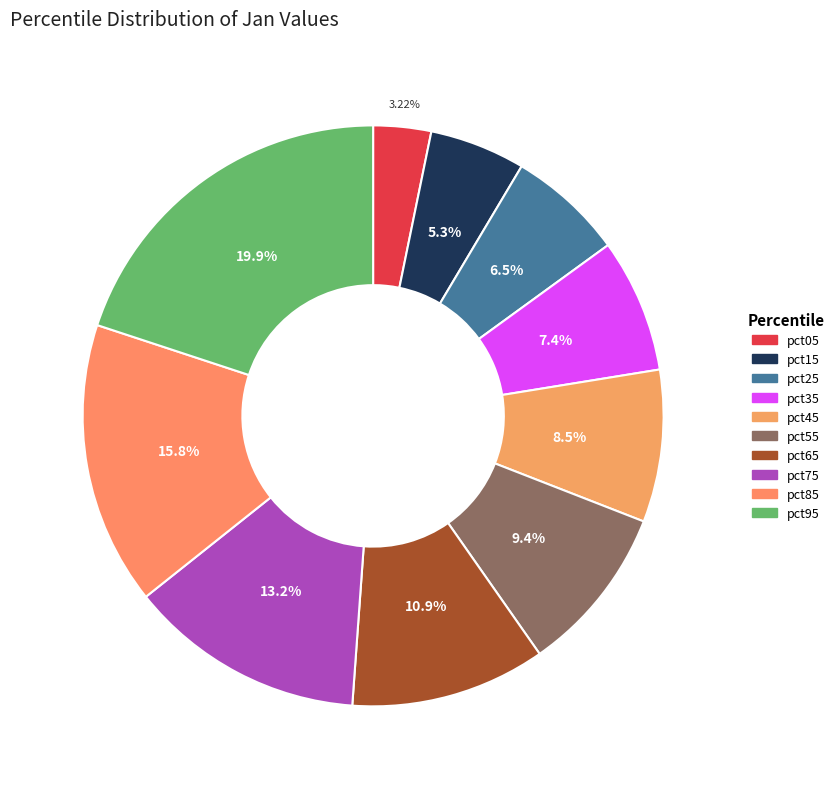

To the nearest percent, what portion does pct25 represent?

6%